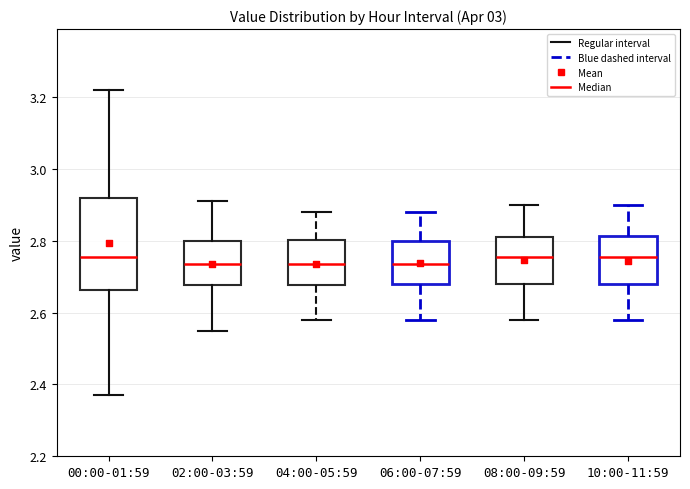

Where does the upper whisker of the box for 10:00-11:59 end on the y-axis? The values are not printed on the chart, so give them approximately, as read against the axis.

2.90